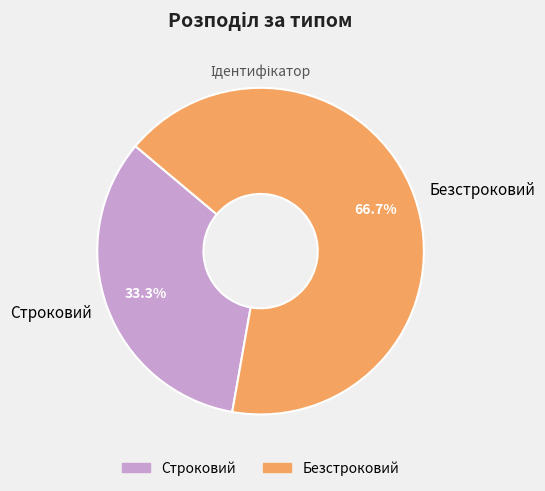

Which category has the smallest portion of the pie?

Строковий